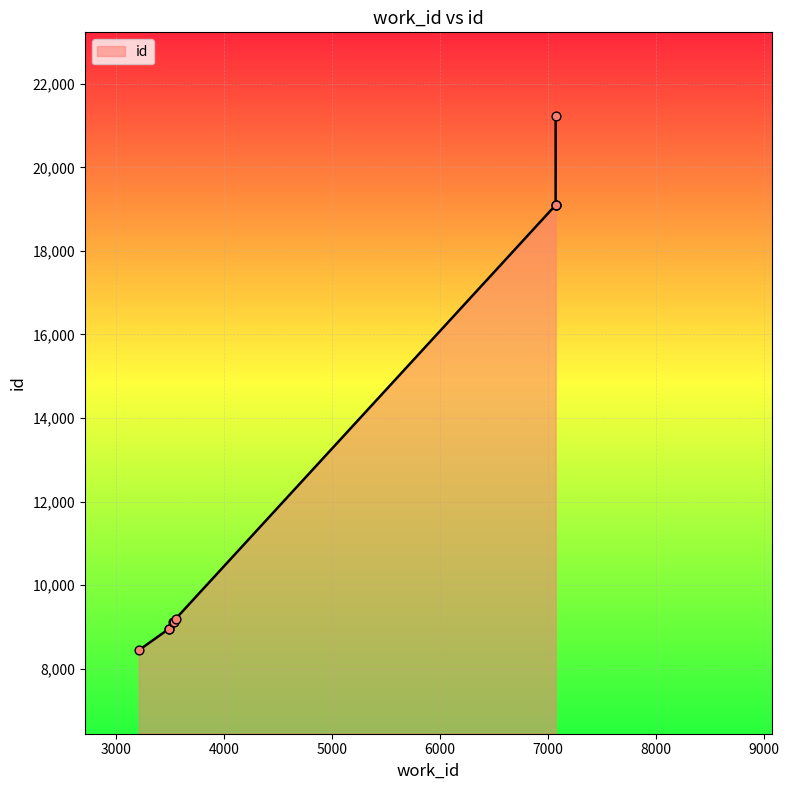

Between 3489 and 3489, which is larger?

3489